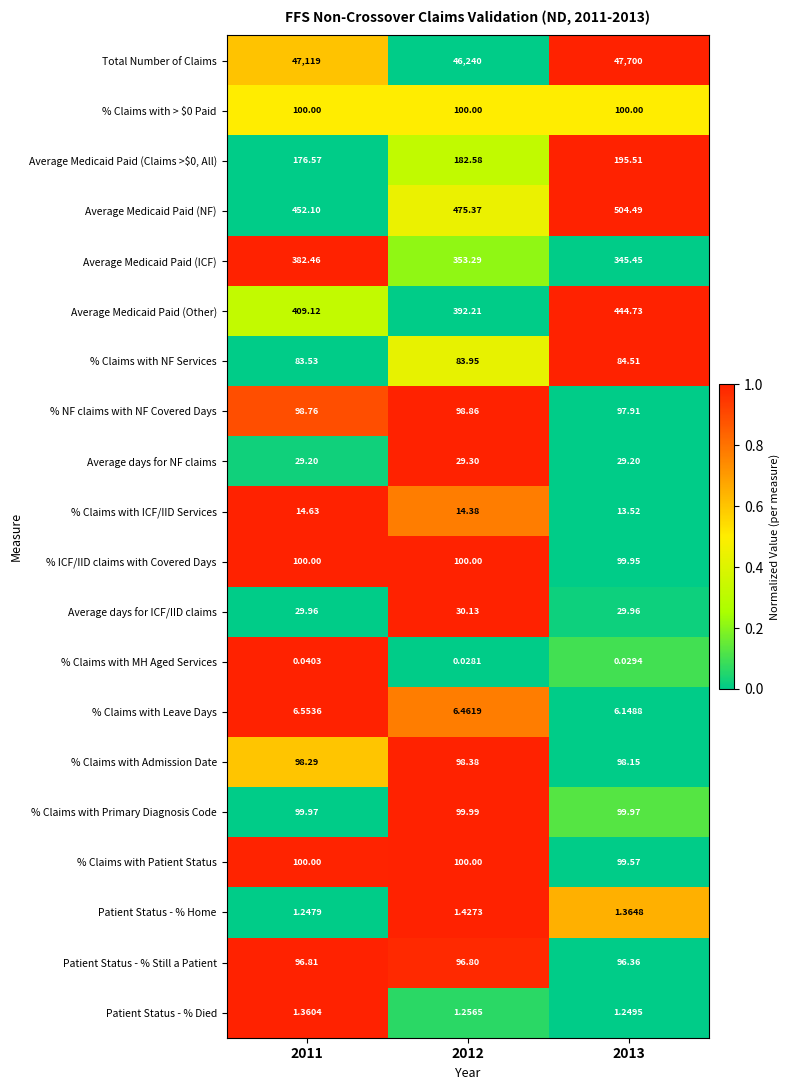

Which series has the widest spread of values?

Total Number of Claims